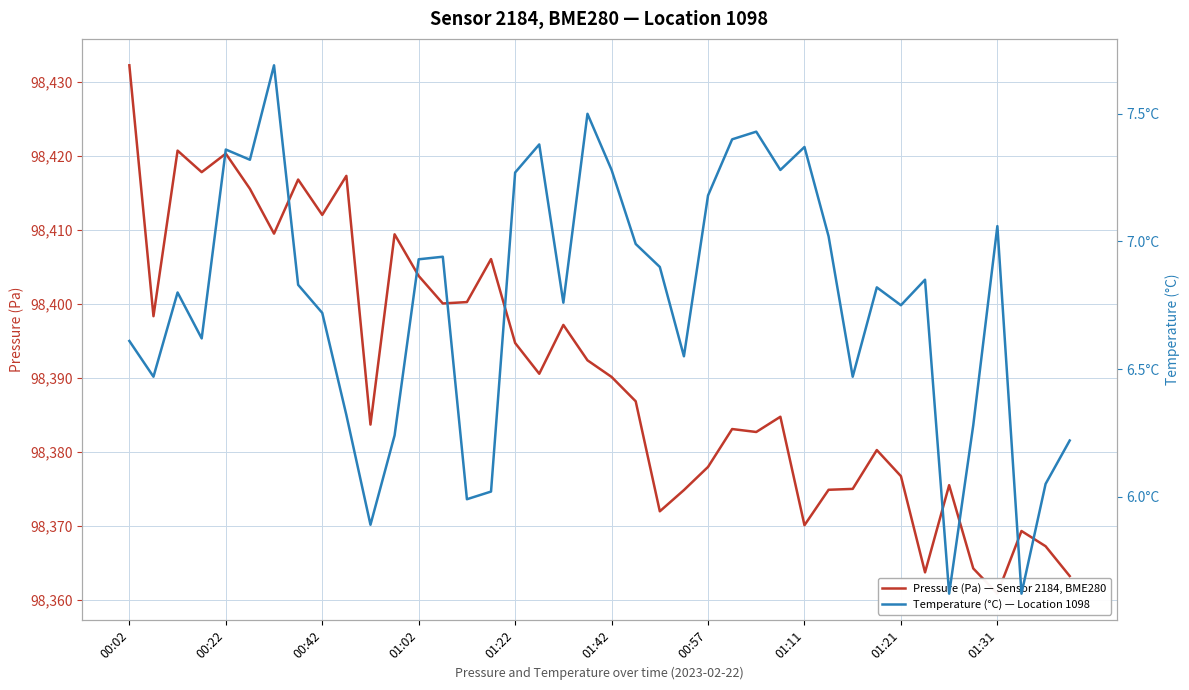

The value of Temperature (°C) — Location 1098 at 01:31 is 7.1. True or false?

True